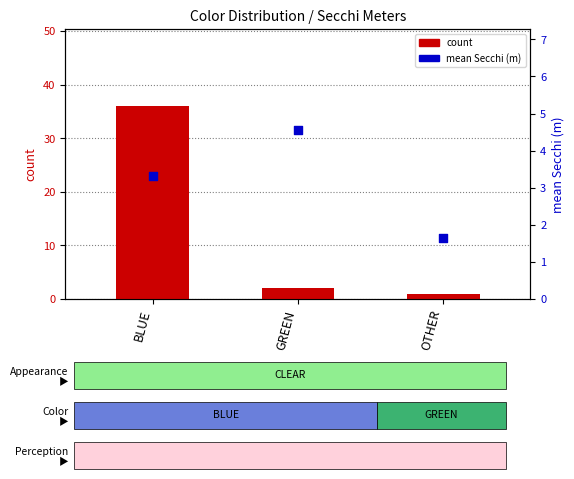

What is the total value across all series at BLUE?

39.3